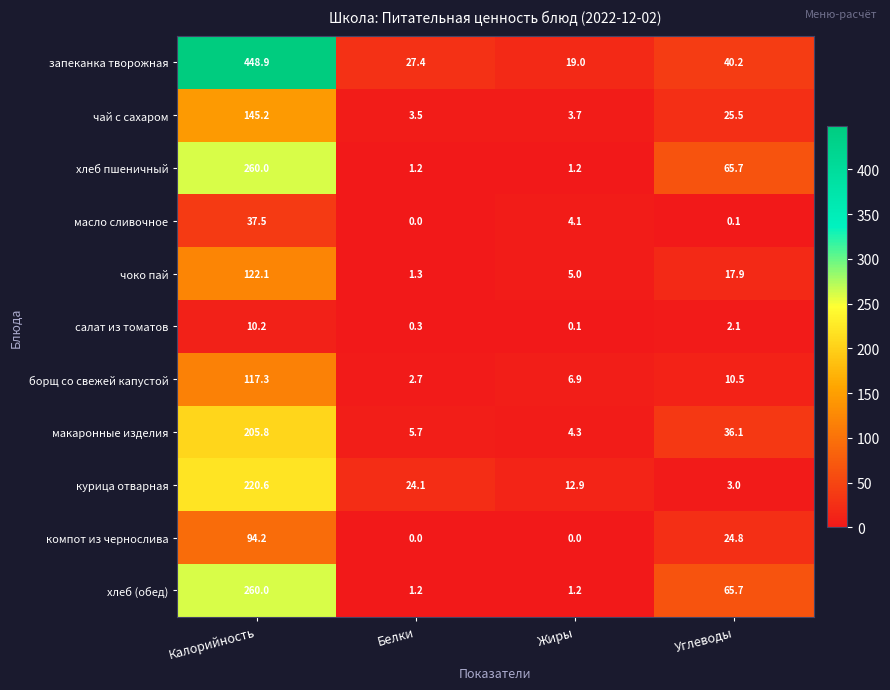

List the labels in order of макаронные изделия value, largest first.

Калорийность, Углеводы, Белки, Жиры